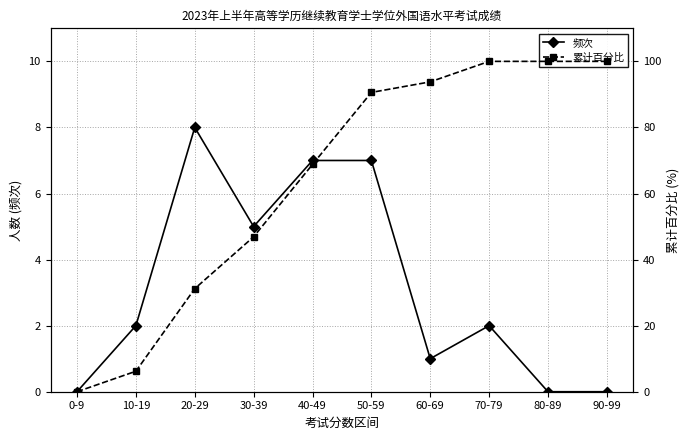

What is the difference between the highest and lowest values at 40-49?

61.8